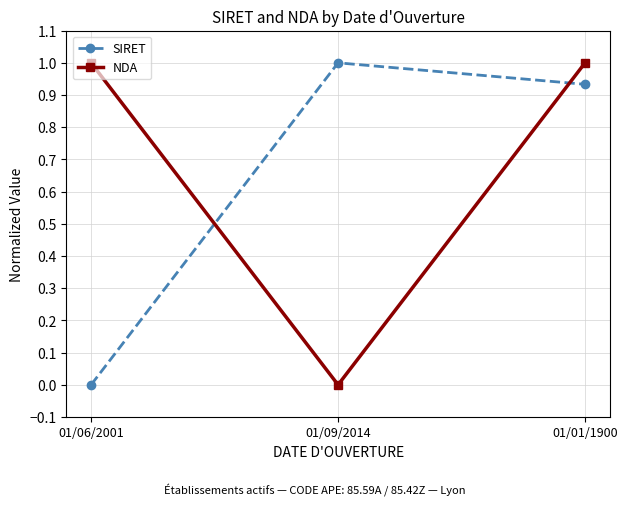

List the series in order of their overall mean, highest first.

NDA, SIRET